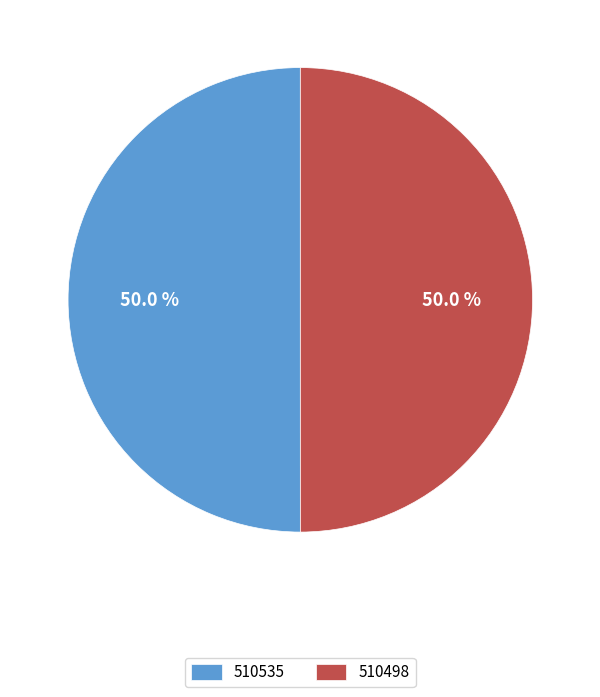

What is the ratio of the value at 510498 to the value at 510535?

1.0